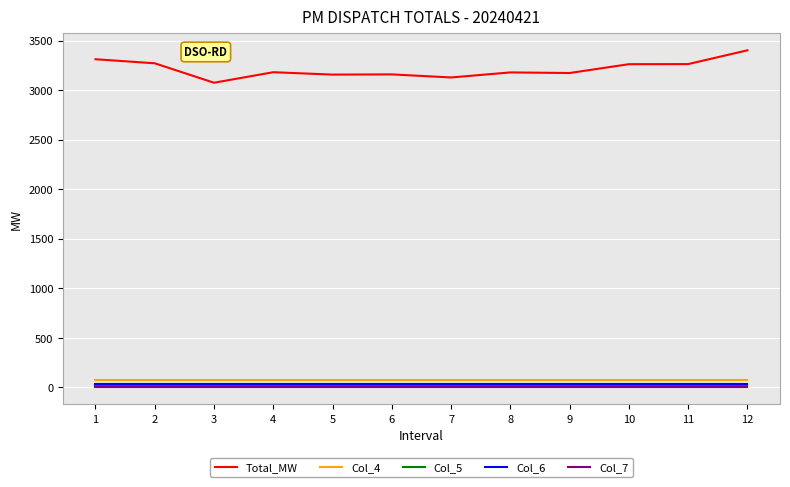

Count the number of data series in this chart.

5